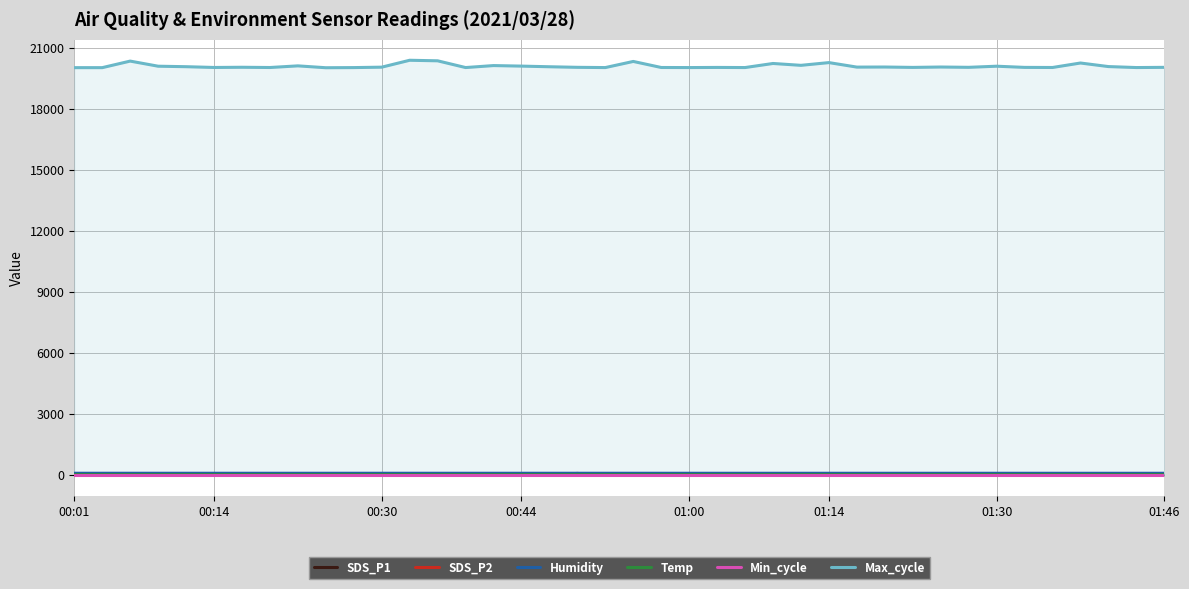

What position from the right is 25?

15